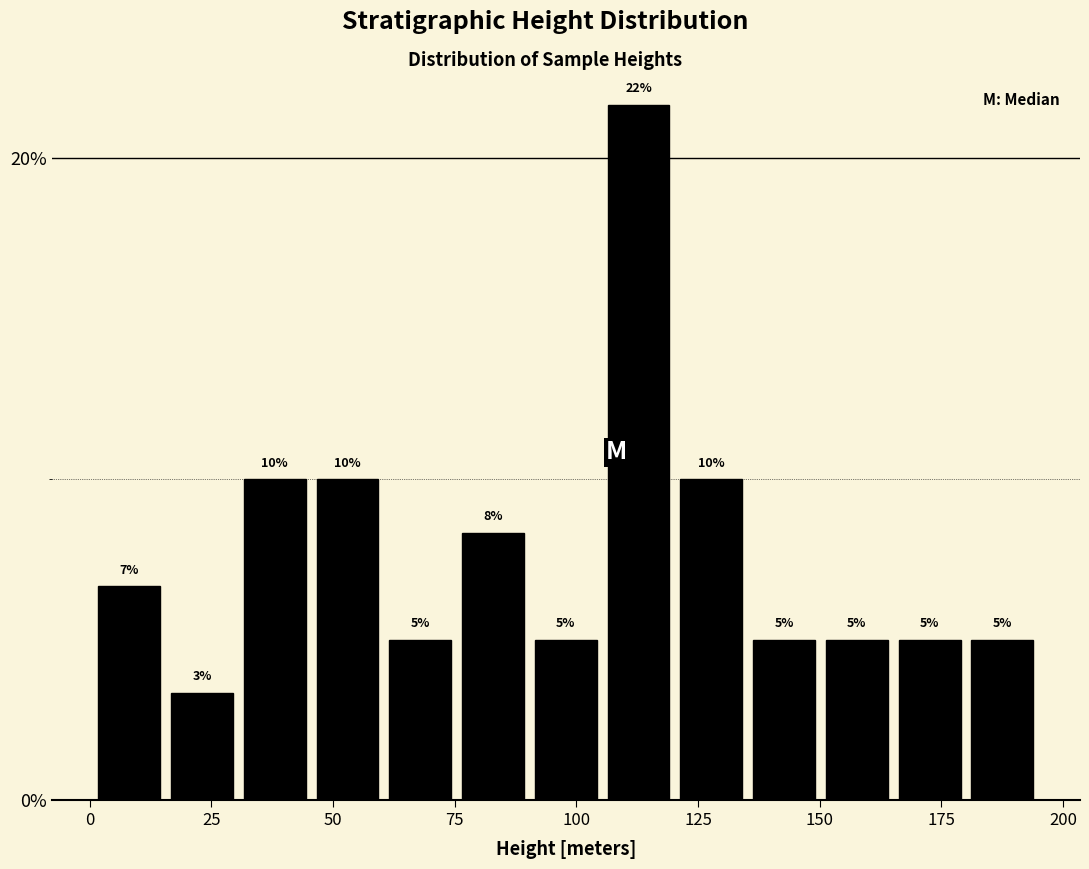

Around what value on the x-axis is the tallest bar? Give the approximate position of its centre, as read against the axis.

115